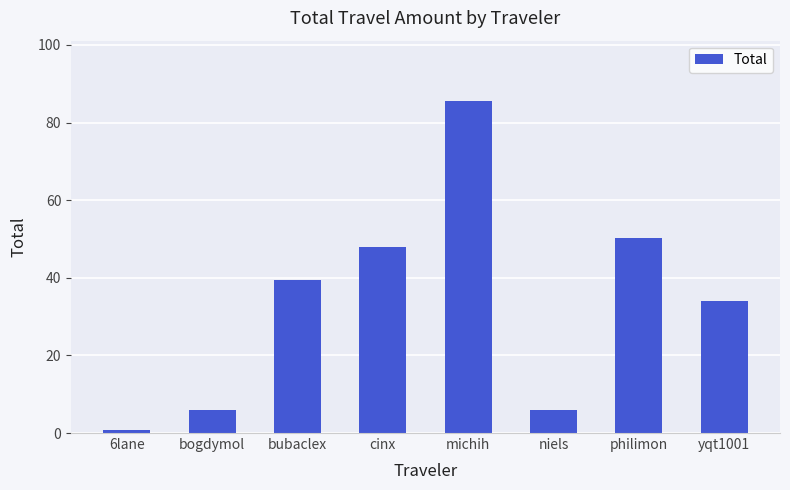

Approximately how many times larger is the value at michih compared to niels?

14.3